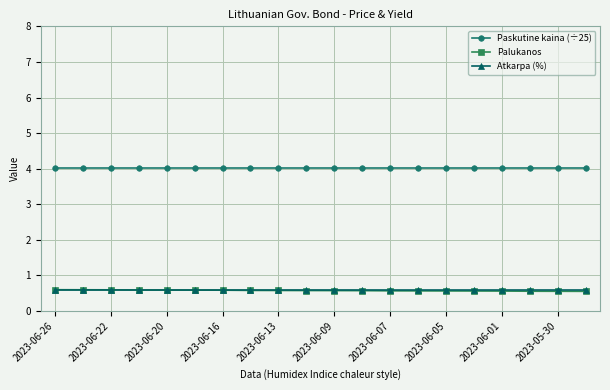

Reading left to right, what are all the values shown in this chart?

Paskutine kaina (÷25): 4.0	4.0	4.0	4.0	4.0	4.0	4.0	4.0	4.0	4.0	4.0	4.0	4.0	4.0	4.0	4.0	4.0	4.0	4.0	4.0
Palukanos: 0.6	0.6	0.6	0.6	0.6	0.6	0.6	0.6	0.6	0.6	0.6	0.6	0.6	0.6	0.6	0.6	0.6	0.6	0.6	0.6
Atkarpa (%): 0.6	0.6	0.6	0.6	0.6	0.6	0.6	0.6	0.6	0.6	0.6	0.6	0.6	0.6	0.6	0.6	0.6	0.6	0.6	0.6